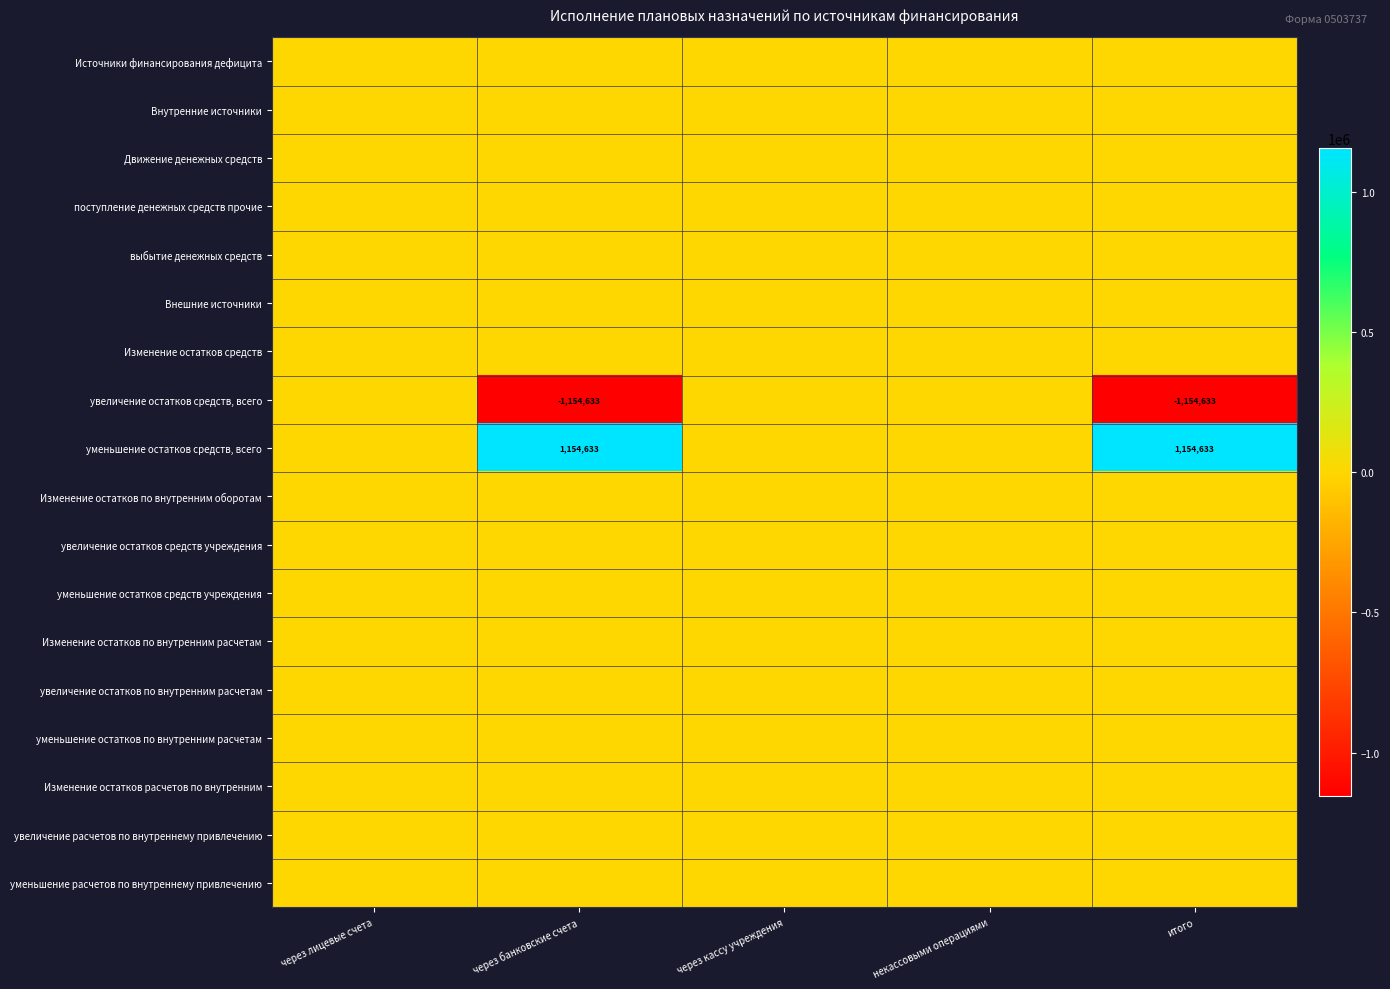

What is the maximum value shown in the chart?

1154633.4